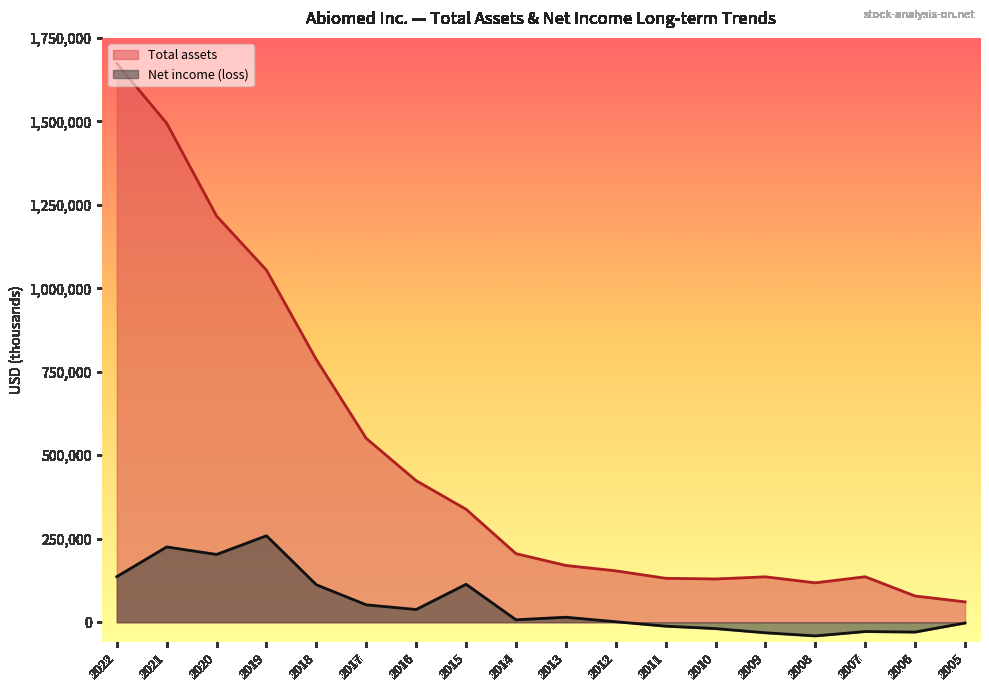

Is the value of Total assets at 2006 greater than the value of Net income (loss) at 2007?

Yes